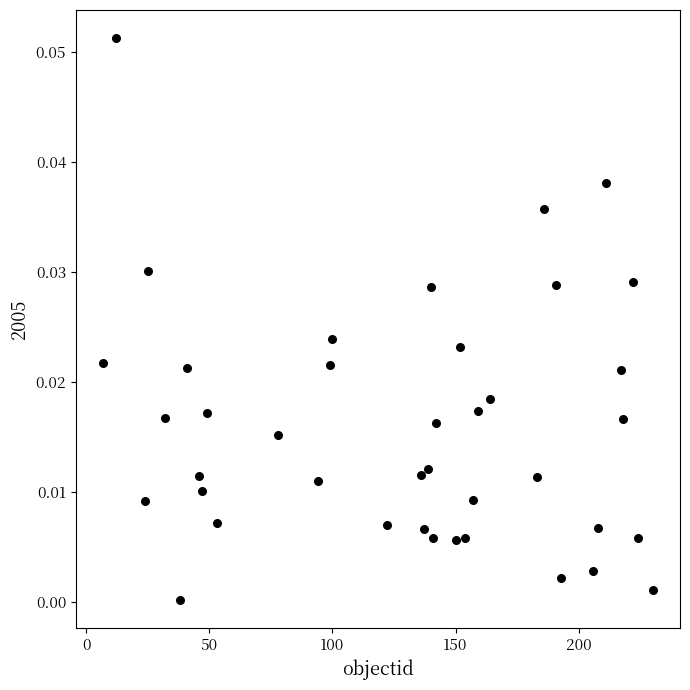

What is the range of X values (max minus min)?

223.0